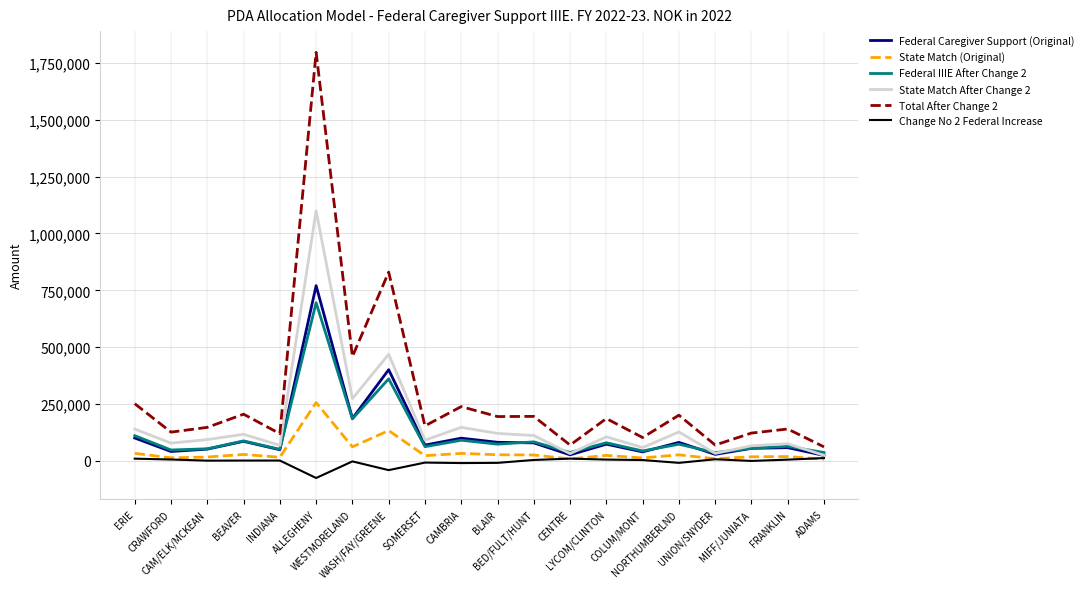

What is the greatest value displayed?

1795808